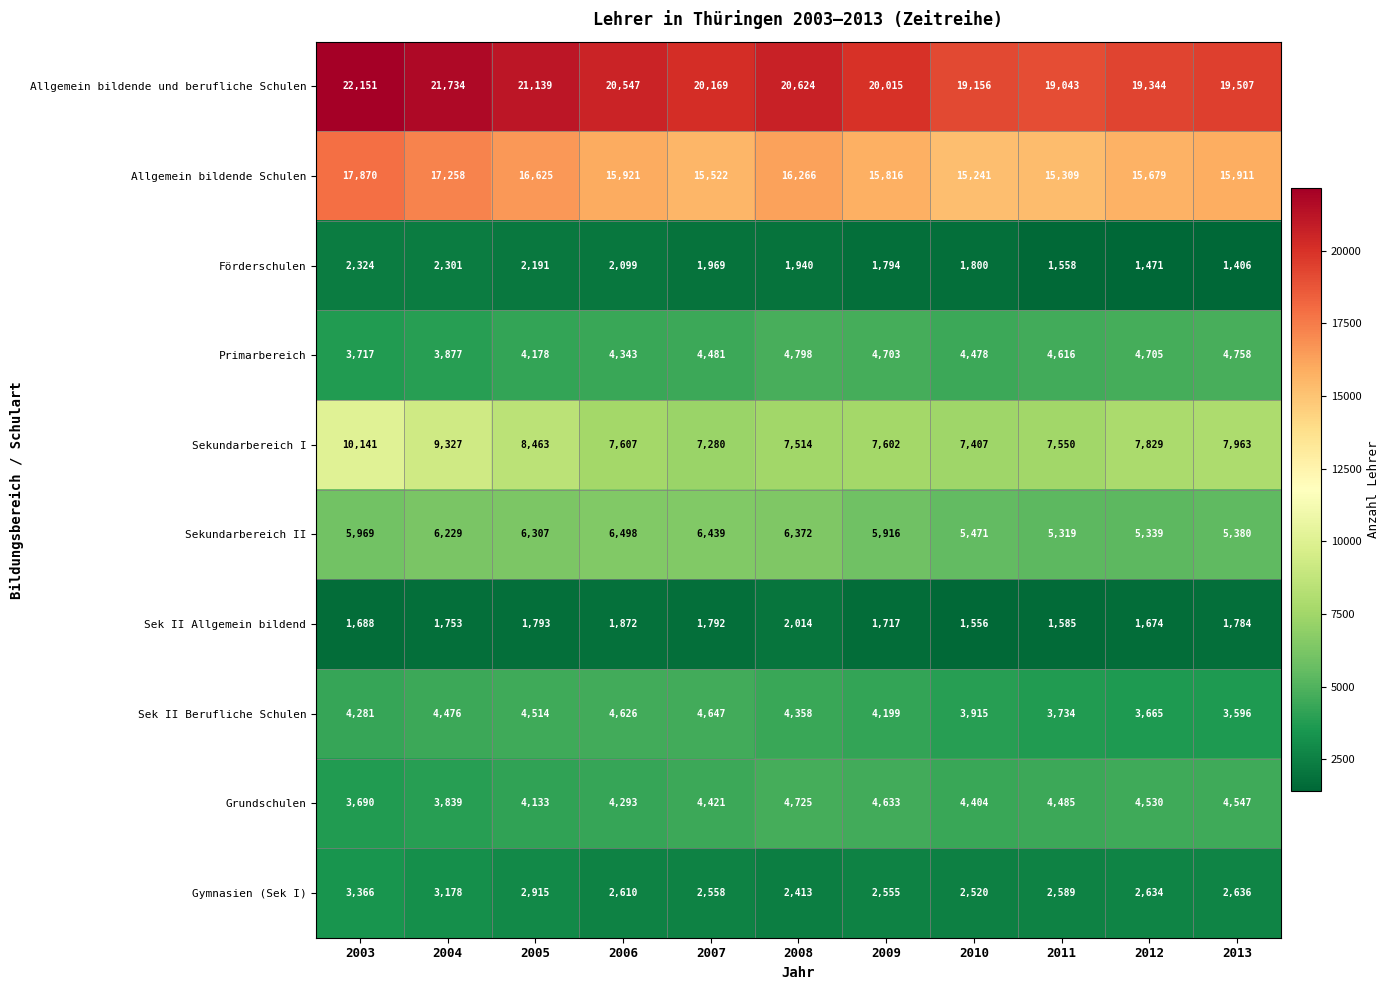

What is the difference between the second highest and minimum values in the Allgemein bildende Schulen series?

2017